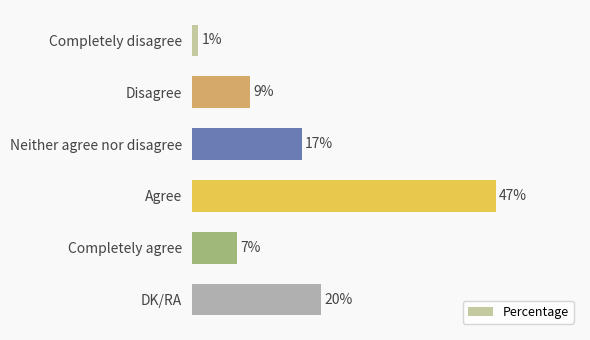

Are the bars grouped side by side (vs. stacked)?

No